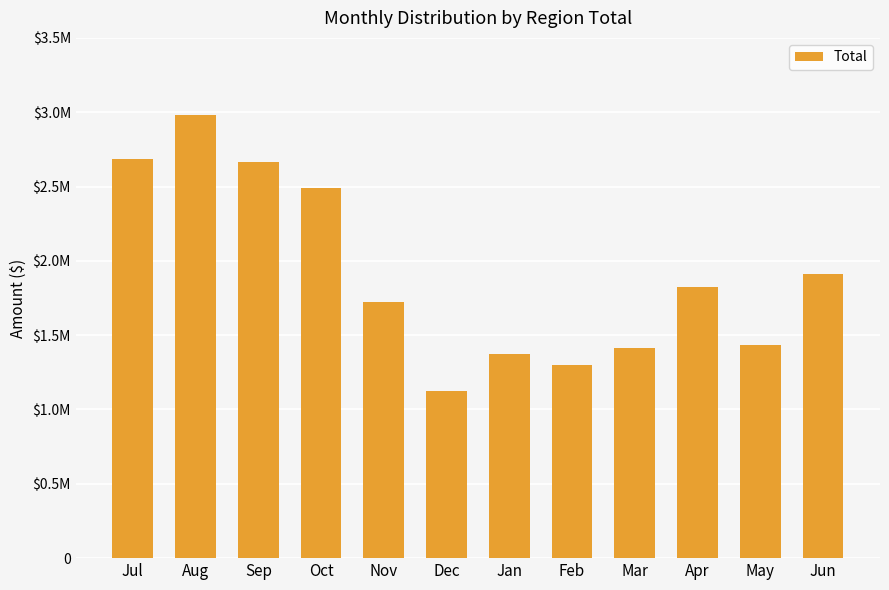

How many values are below 1822339?

6